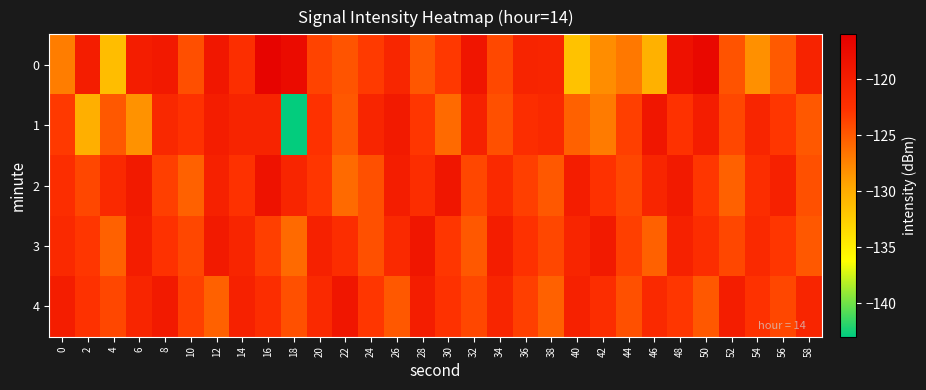

At which category is the sum across all series the highest?

16